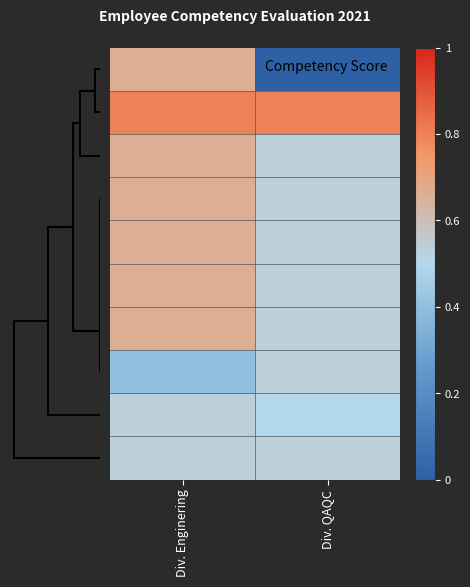

How many data points does each series have?

2